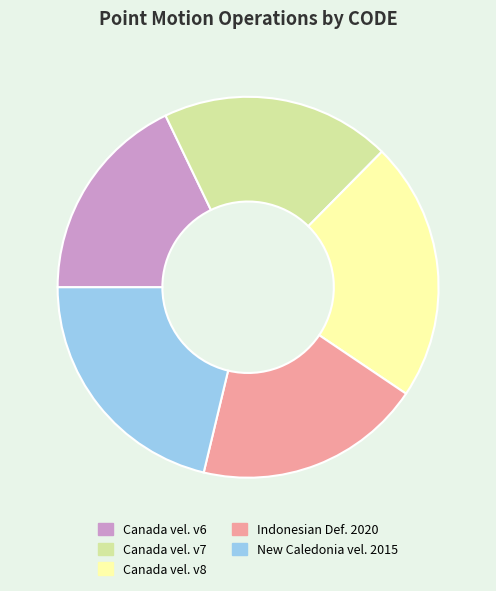

Is there a majority slice in this chart?

No